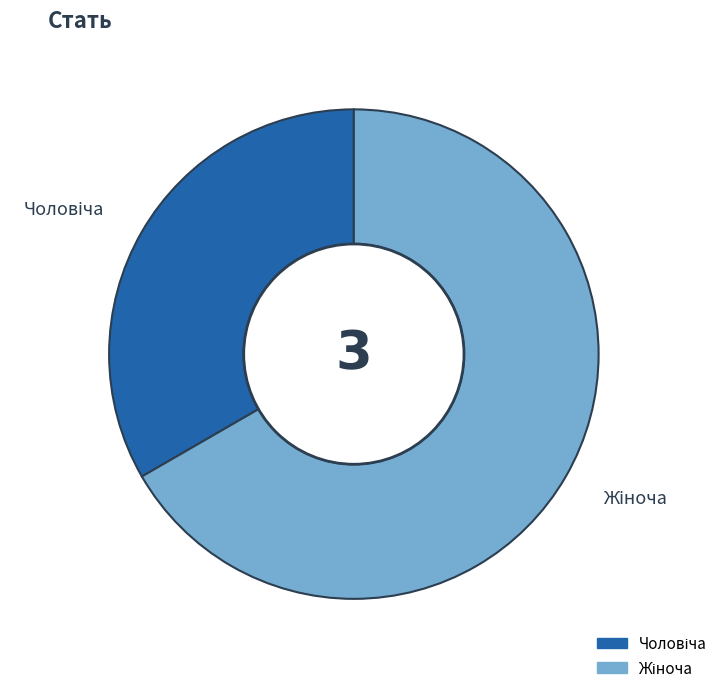

Is there any slice that represents more than half of the pie?

Yes